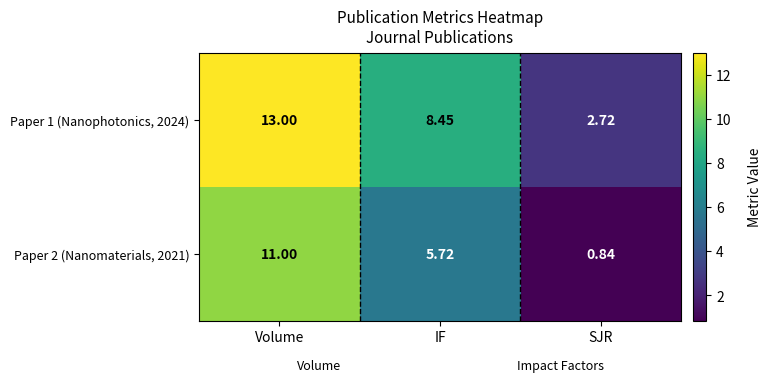

Where does the Paper 2 (Nanomaterials, 2021) series first go above 5?

Volume